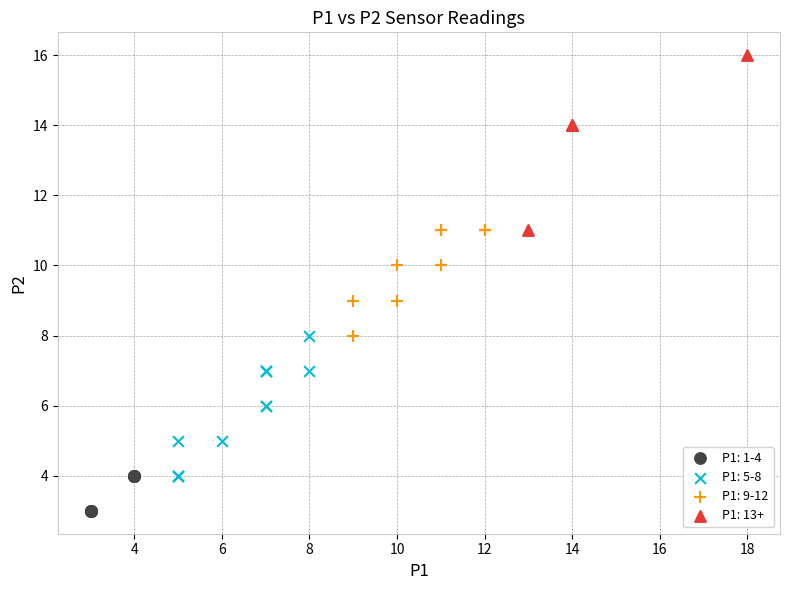

Which series contains the highest Y value?

P1: 13+